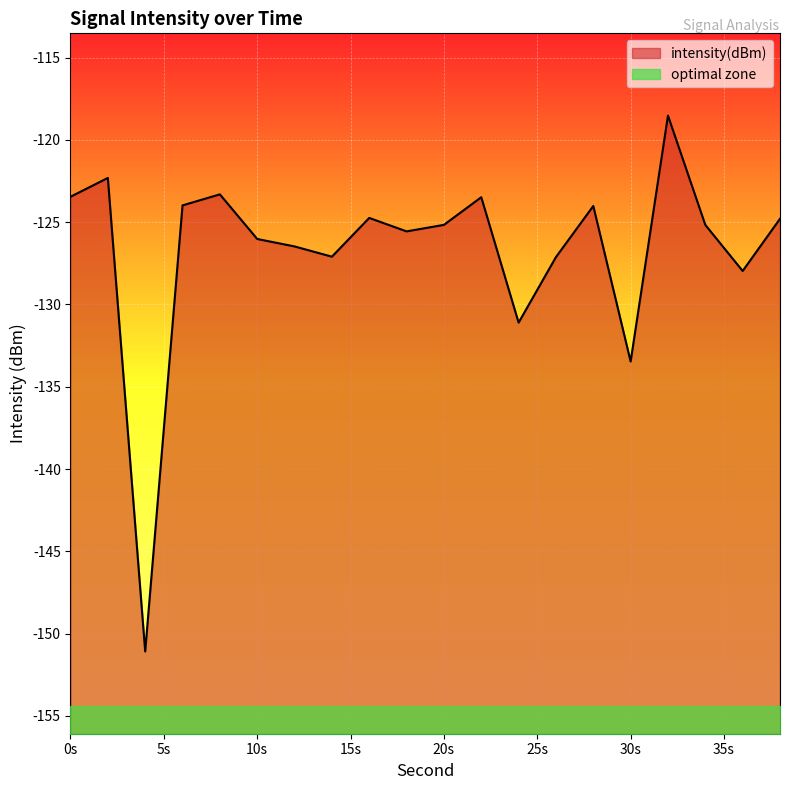

Where is the first local minimum?

4